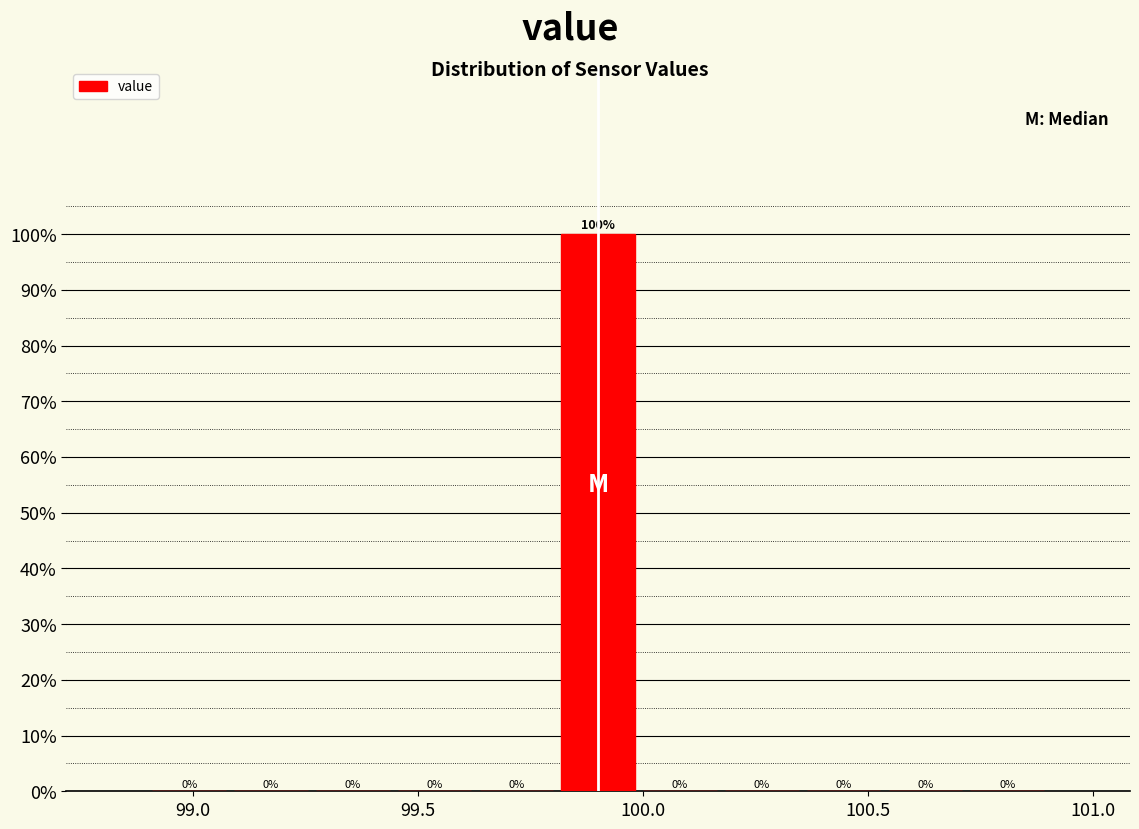

Read against the x-axis, roughly where is the centre of the tallest bar?

99.90